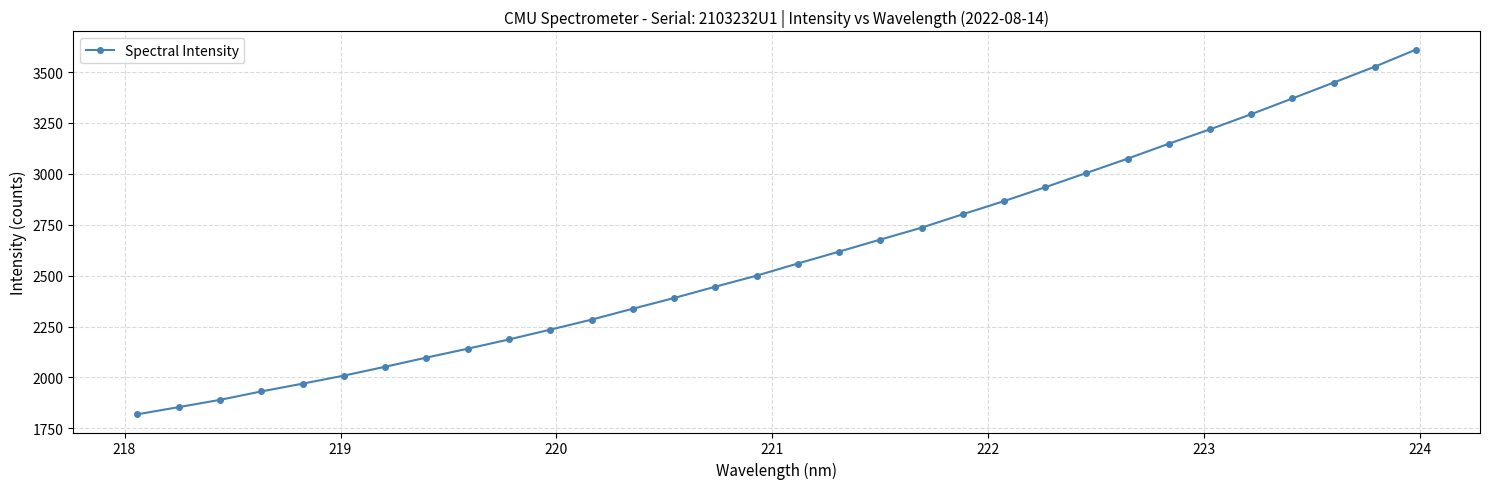

What is the value of the 5th point from the left?

1969.6